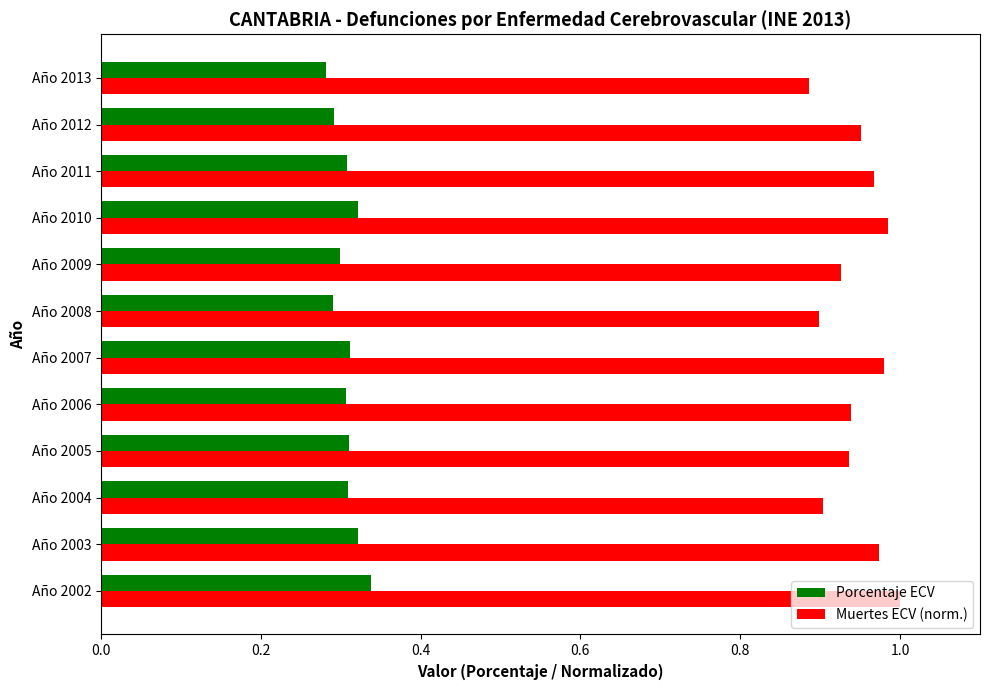

The Porcentaje ECV series shows 0.2 at Año 2007. True or false?

False